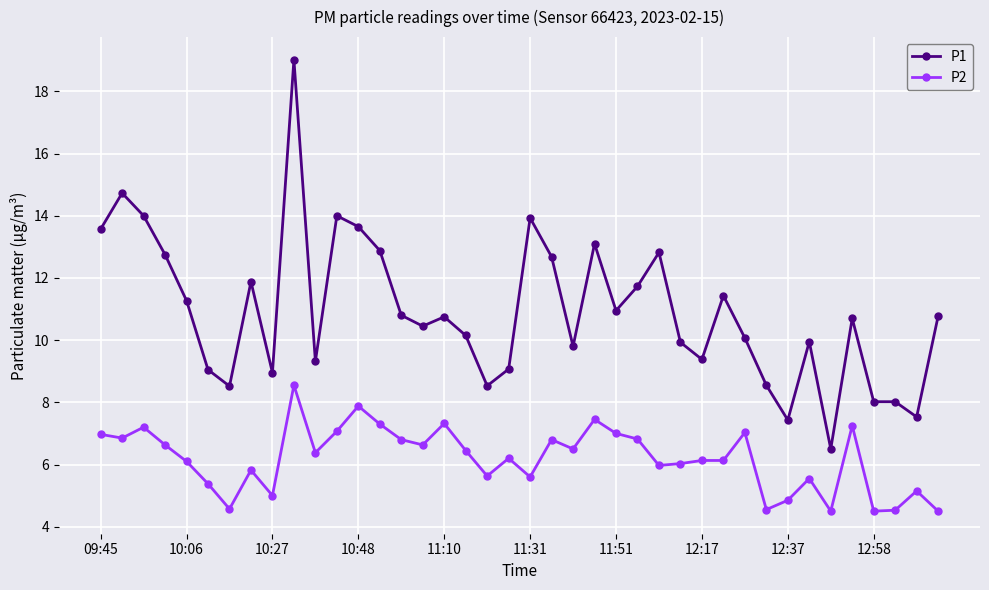

Which series has the widest spread of values?

P1